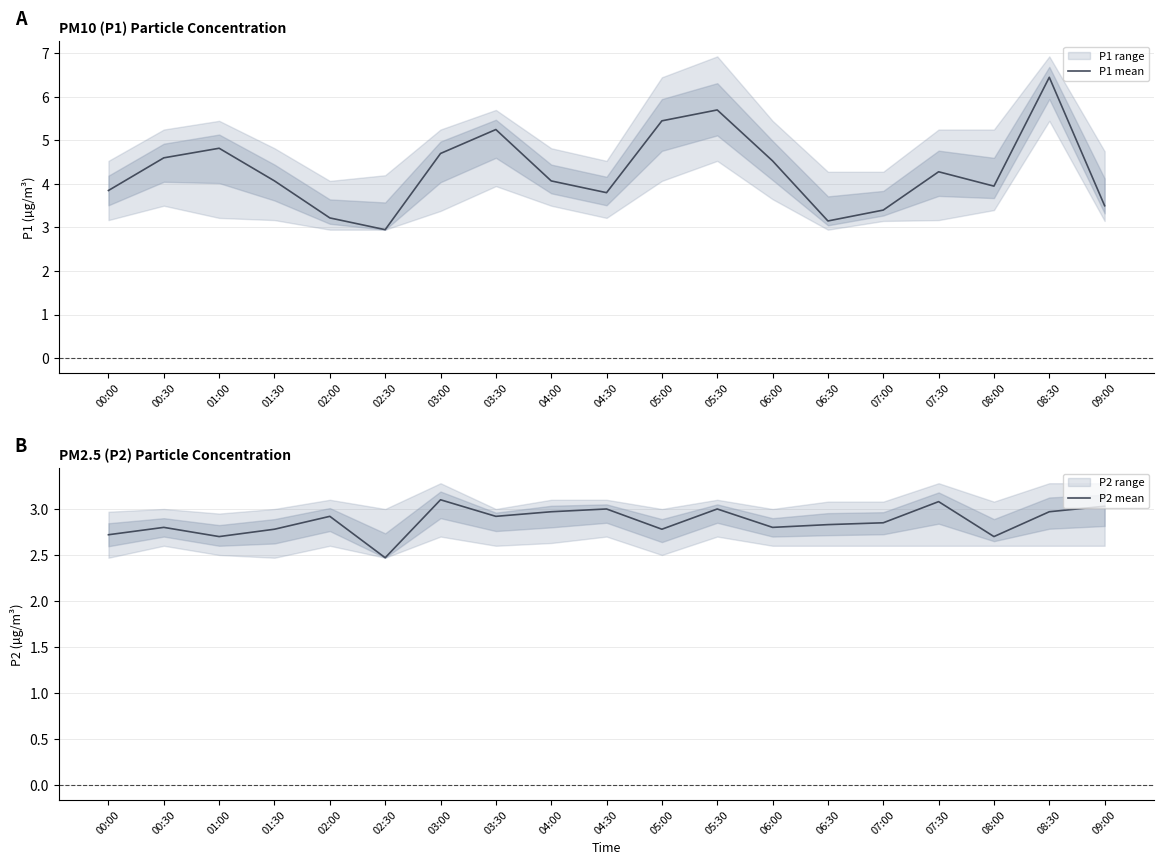

What is the maximum value for P1 mean?

6.5